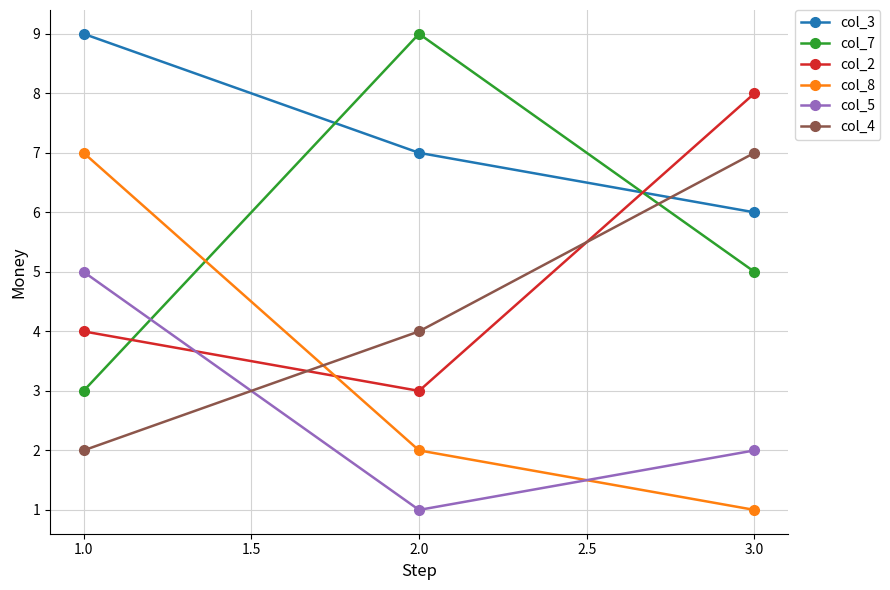

What is the greatest value displayed?

9